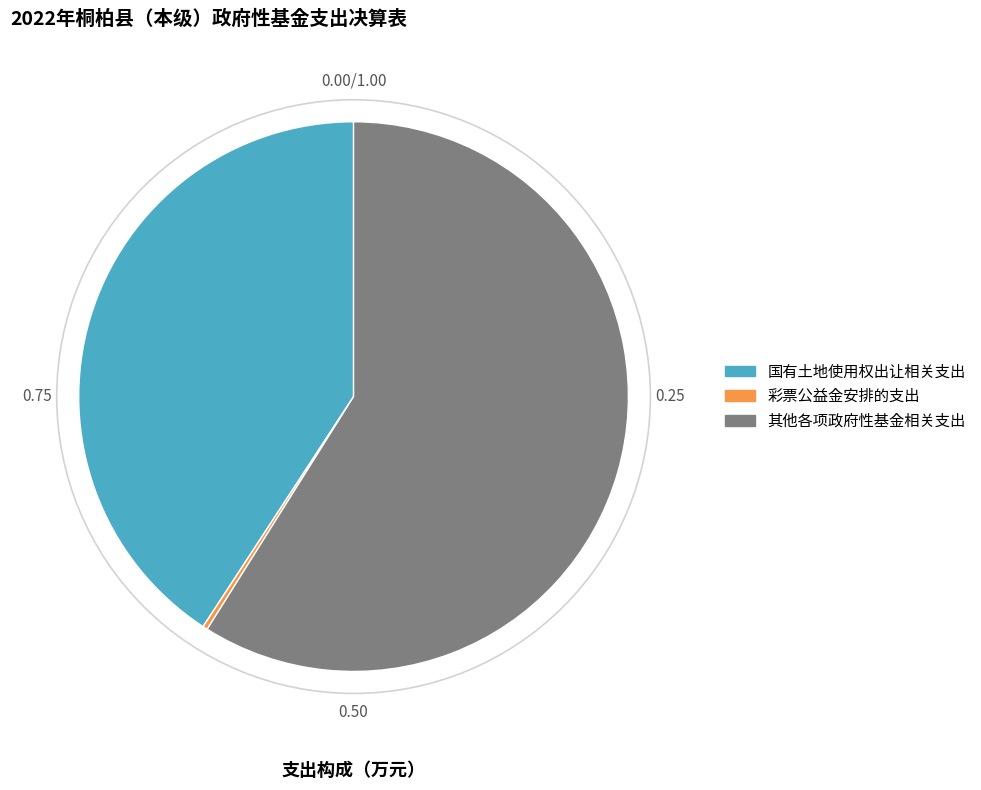

The 国有土地使用权出让相关支出 slice represents 35% of the pie. True or false?

False